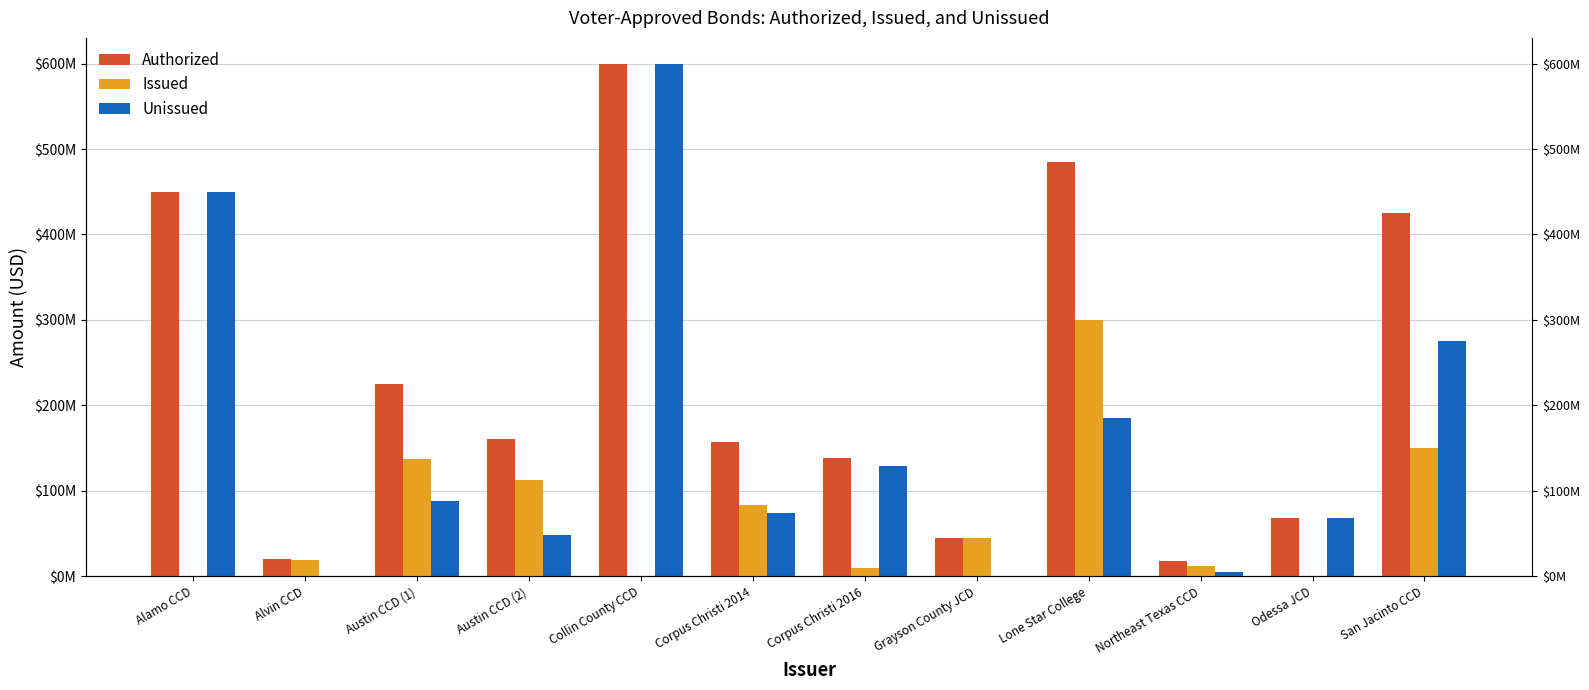

Reading right to left, transcribe all the data shown in this chart.

Authorized: San Jacinto CCD=425000000	Odessa JCD=68500000	Northeast Texas CCD=18000000	Lone Star College=485000000	Grayson County JCD=44790000	Corpus Christi 2016=139000000	Corpus Christi 2014=157000000	Collin County CCD=600000000	Austin CCD (2)=161170000	Austin CCD (1)=224800000	Alvin CCD=19900000	Alamo CCD=450000000
Issued: San Jacinto CCD=150000000	Odessa JCD=0	Northeast Texas CCD=12481543	Lone Star College=300000000	Grayson County JCD=44785000	Corpus Christi 2016=9813813	Corpus Christi 2014=83108206	Collin County CCD=0	Austin CCD (2)=113003050	Austin CCD (1)=137000000	Alvin CCD=19670000	Alamo CCD=0
Unissued: San Jacinto CCD=275000000	Odessa JCD=68500000	Northeast Texas CCD=5518457	Lone Star College=185000000	Grayson County JCD=5000	Corpus Christi 2016=129186187	Corpus Christi 2014=73891794	Collin County CCD=600000000	Austin CCD (2)=48166950	Austin CCD (1)=87800000	Alvin CCD=230000	Alamo CCD=450000000